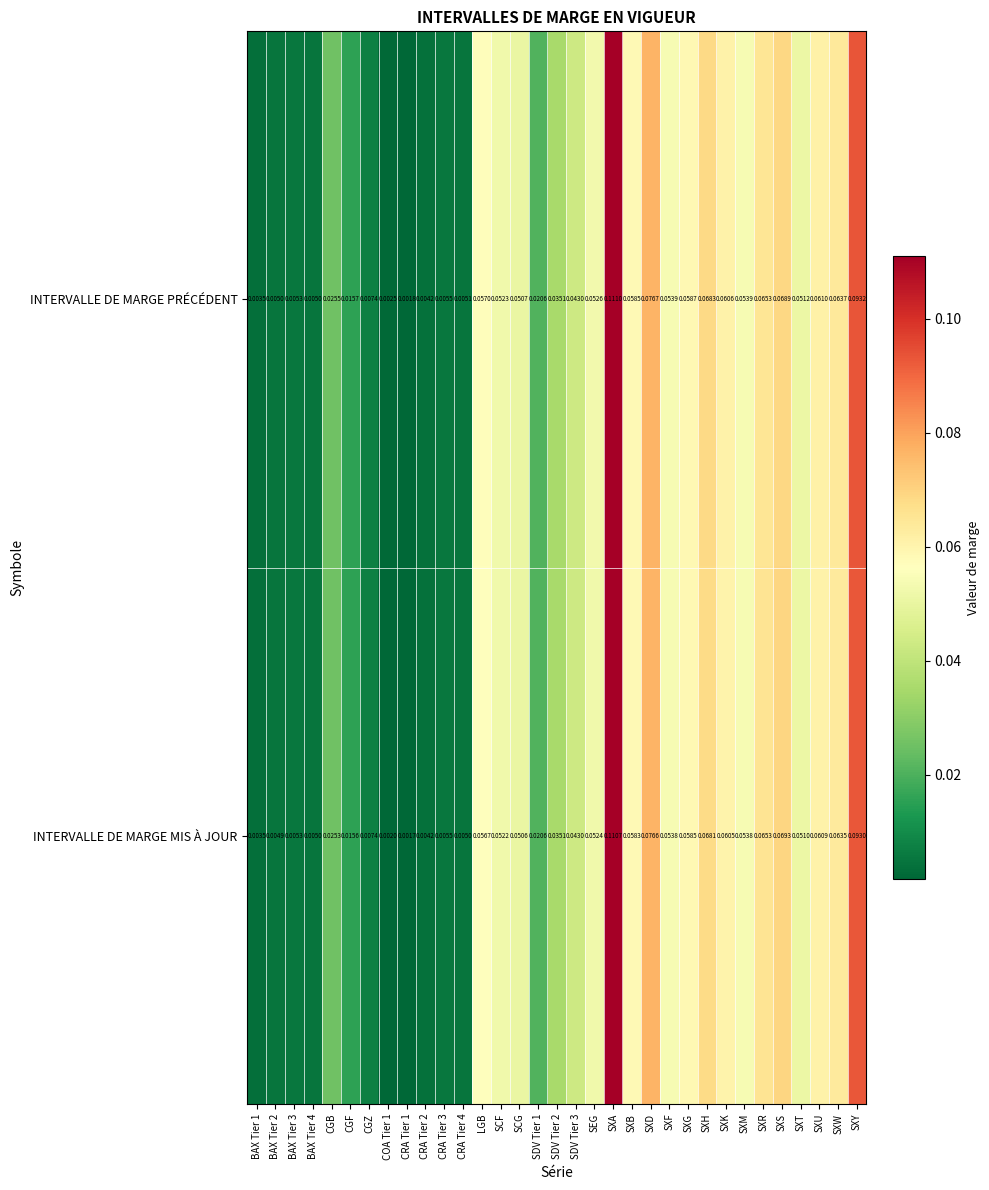

Rank the series by their average value, from lowest to highest.

INTERVALLE DE MARGE MIS À JOUR, INTERVALLE DE MARGE PRÉCÉDENT